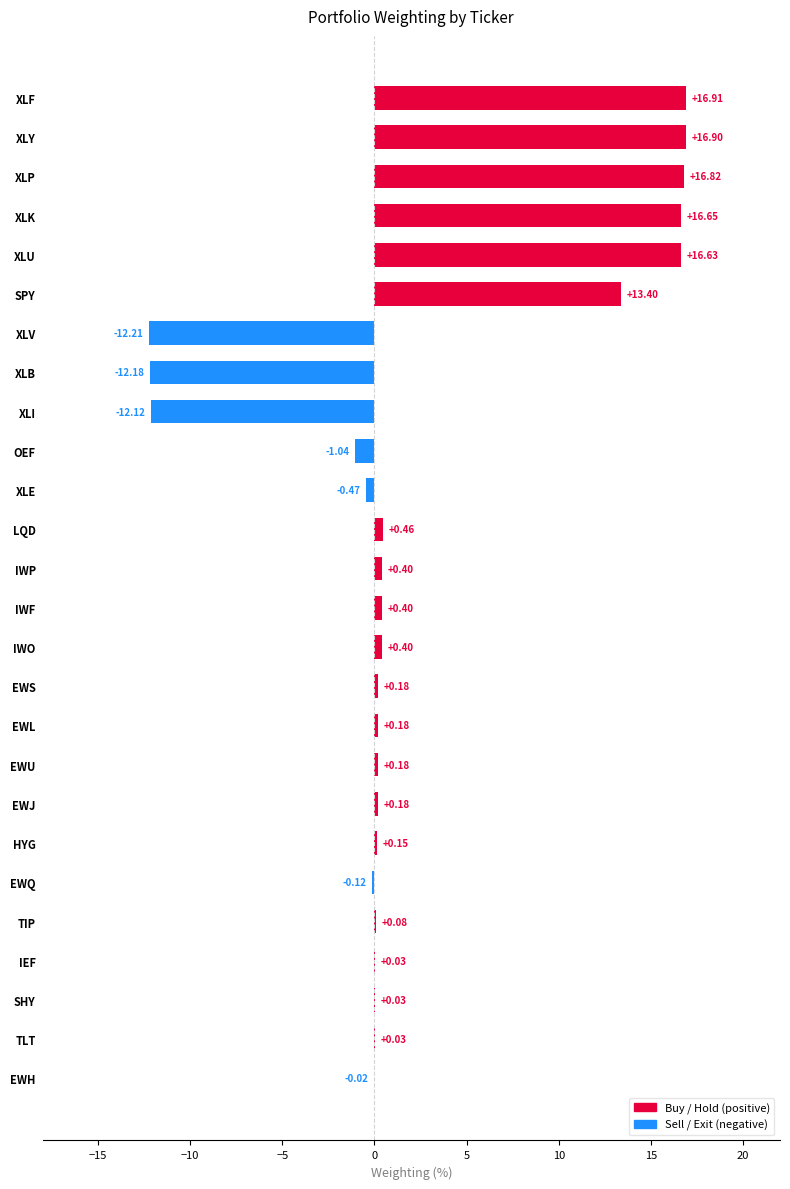

Which label corresponds to the largest value in the chart?

XLF